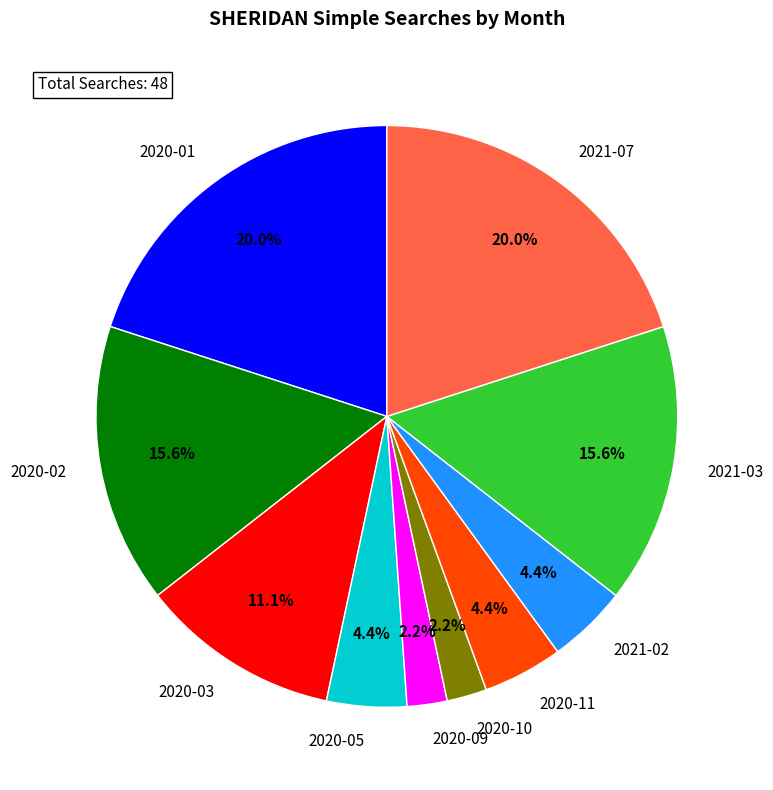

To the nearest percent, what portion does 2020-02 represent?

16%